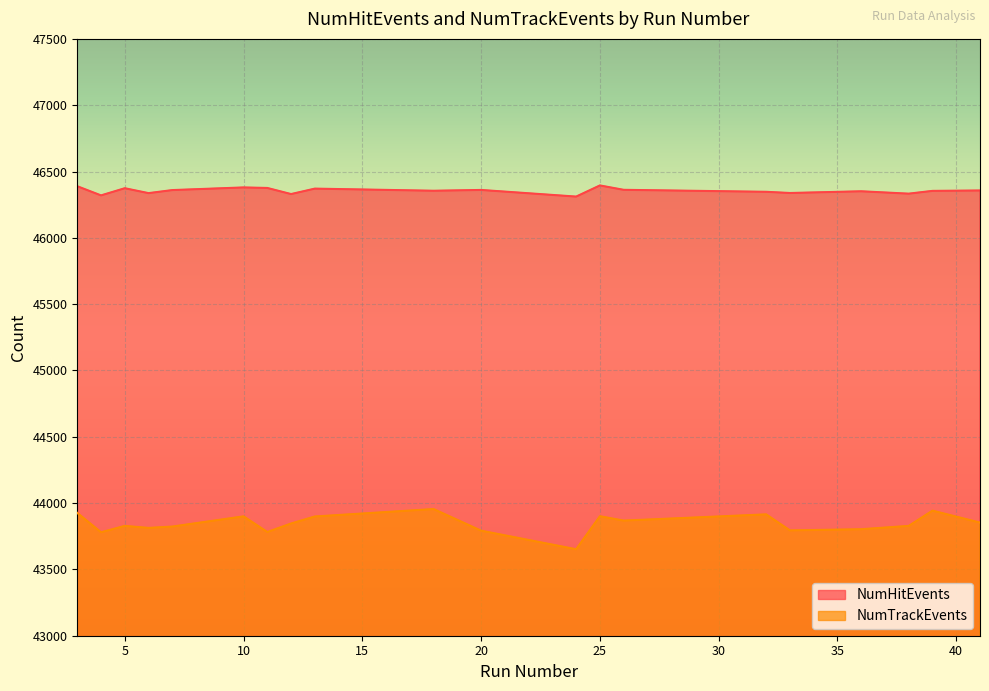

Read the NumHitEvents value at 32, to the nearest 5.

46345